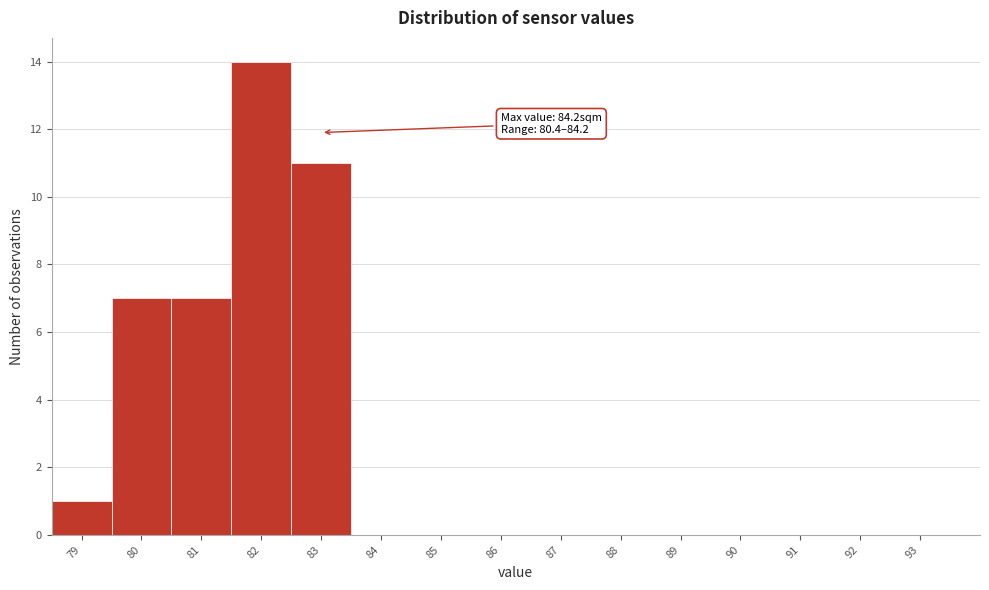

Reading left to right, extract all data points from this chart.

79=1	80=7	81=7	82=14	83=11	84=0	85=0	86=0	87=0	88=0	89=0	90=0	91=0	92=0	93=0